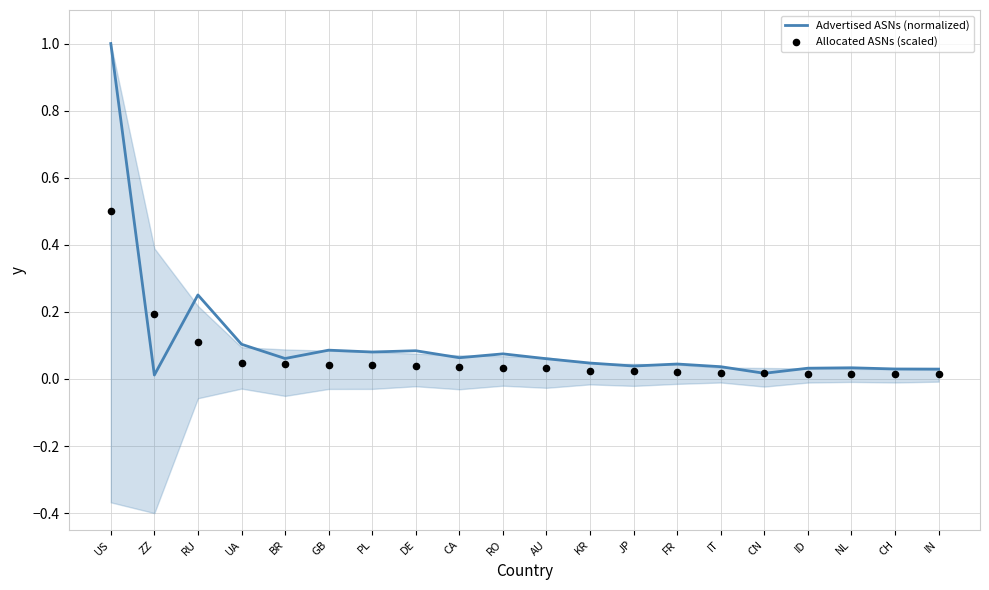

Which series reaches the maximum Y coordinate?

Advertised ASNs (normalized)